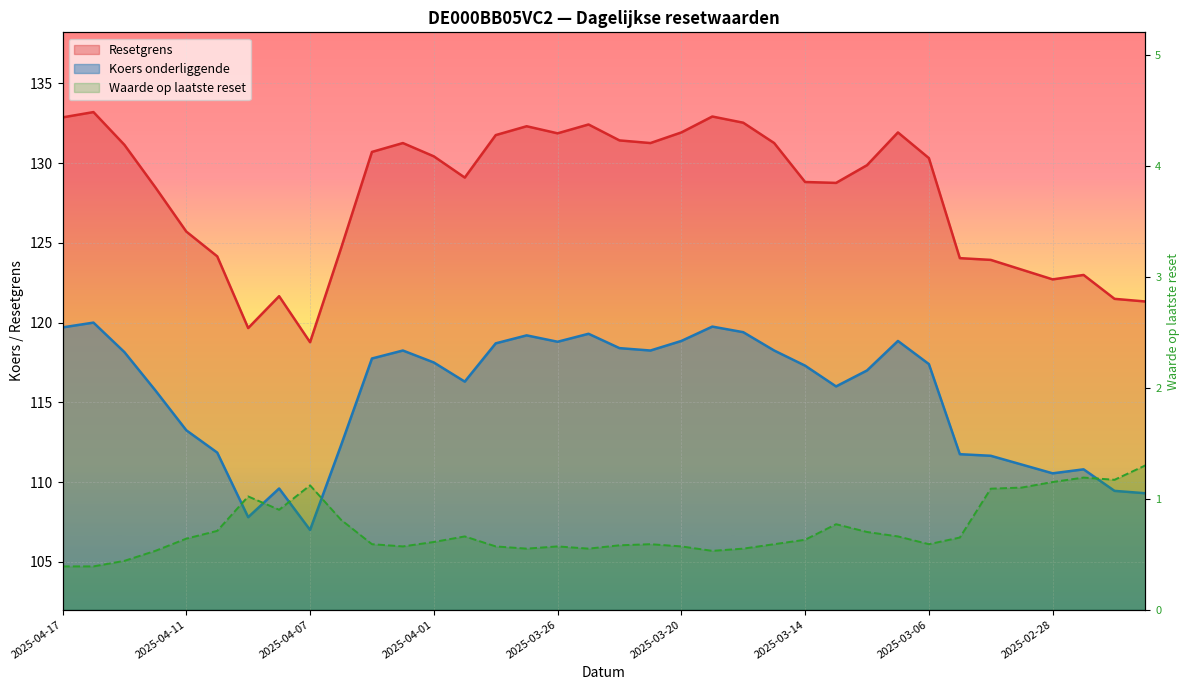

What position from the right is 2025-04-17?

36